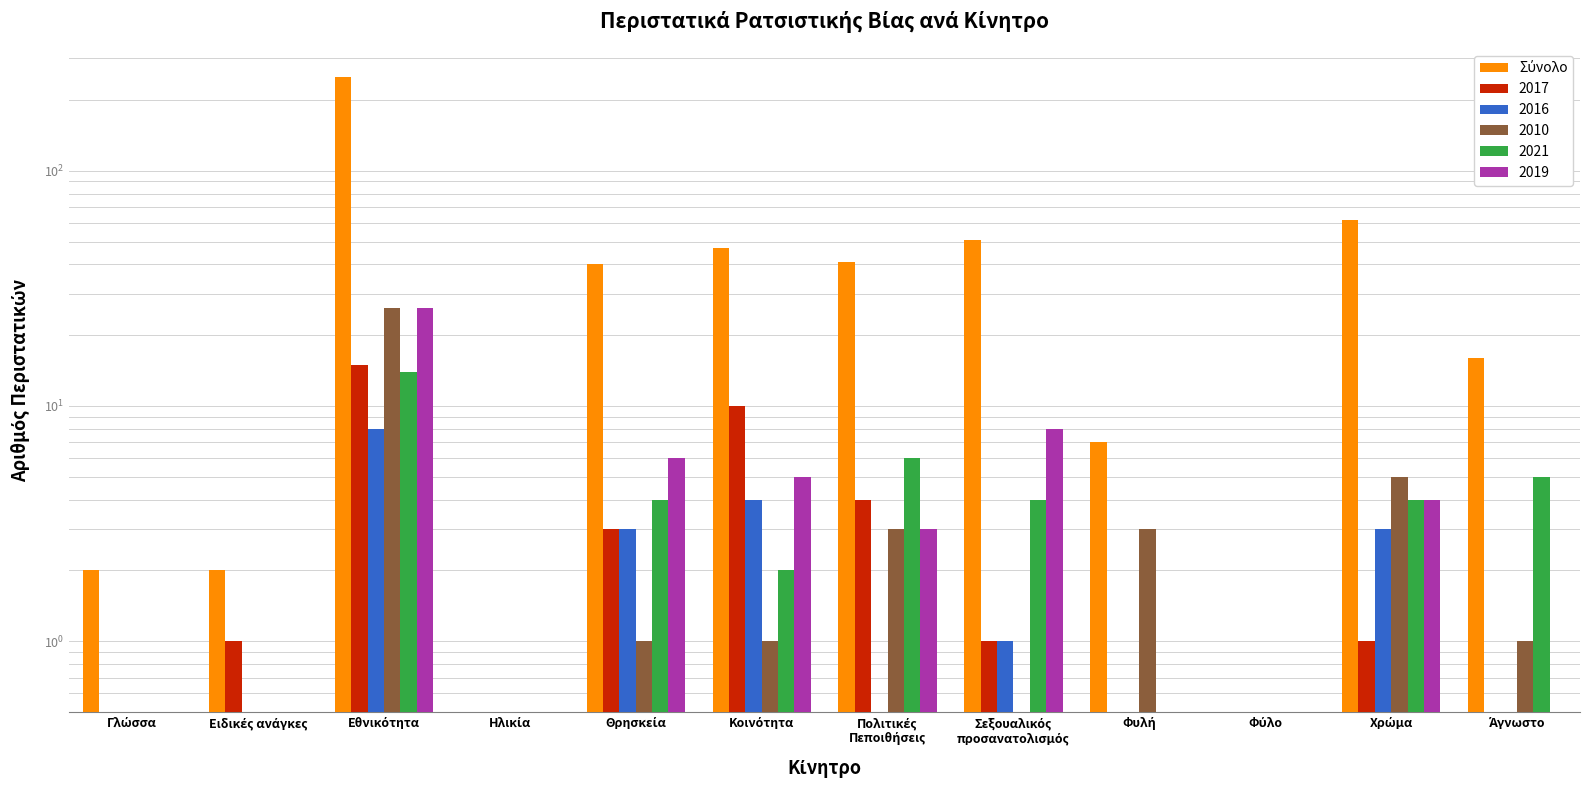

Where does the data first go above 40?

Εθνικότητα